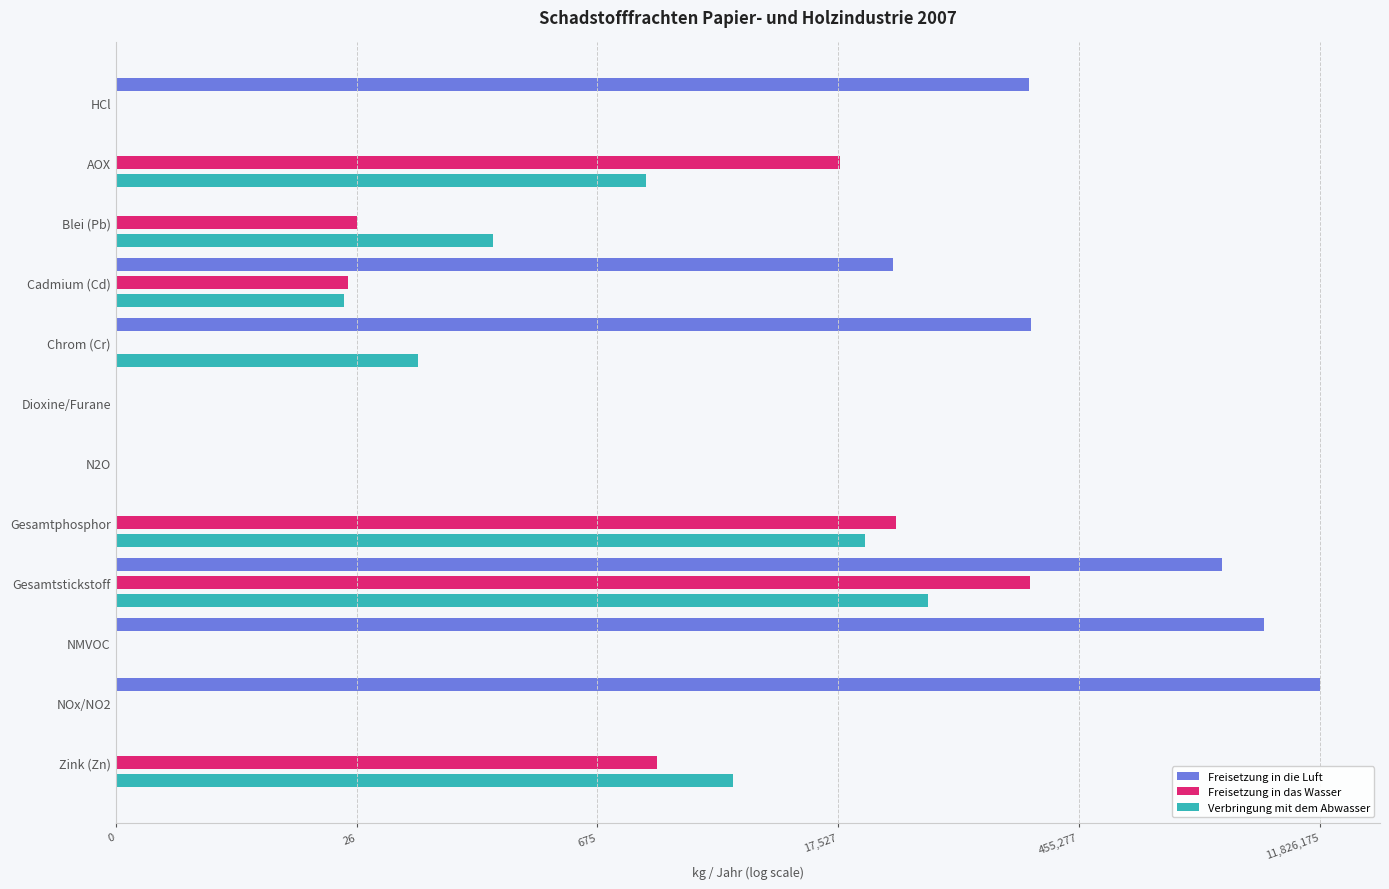

What are all the series names shown in the legend?

Freisetzung in die Luft, Freisetzung in das Wasser, Verbringung mit dem Abwasser